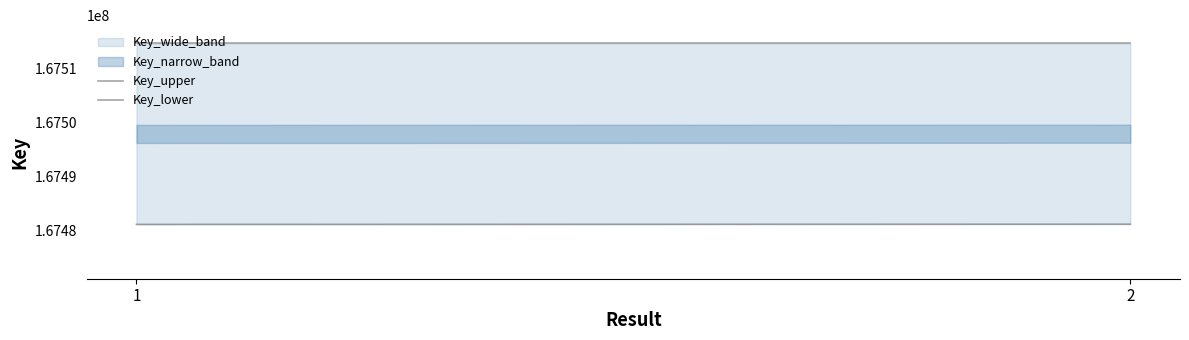

How many values in the Key_lower series are below 167481125?

1